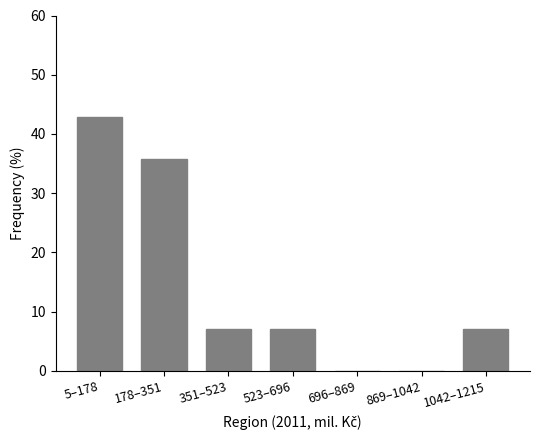

Reading left to right, transcribe all the data shown in this chart.

5–178=42.9	178–351=35.7	351–523=7.1	523–696=7.1	696–869=0.0	869–1042=0.0	1042–1215=7.1